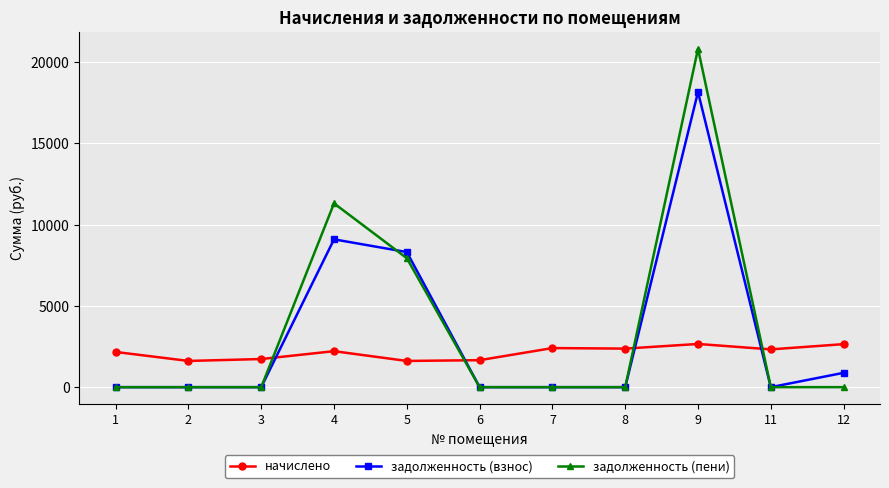

What is the sum of all задолженность (пени) values?

40057.5